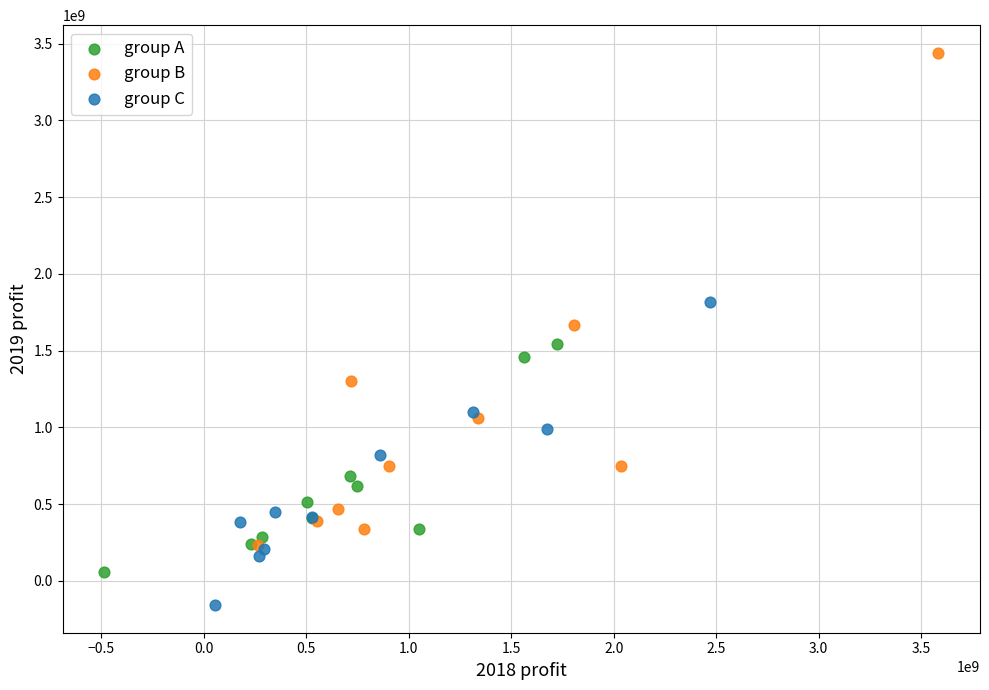

What are all the series names shown in the legend?

group A, group B, group C